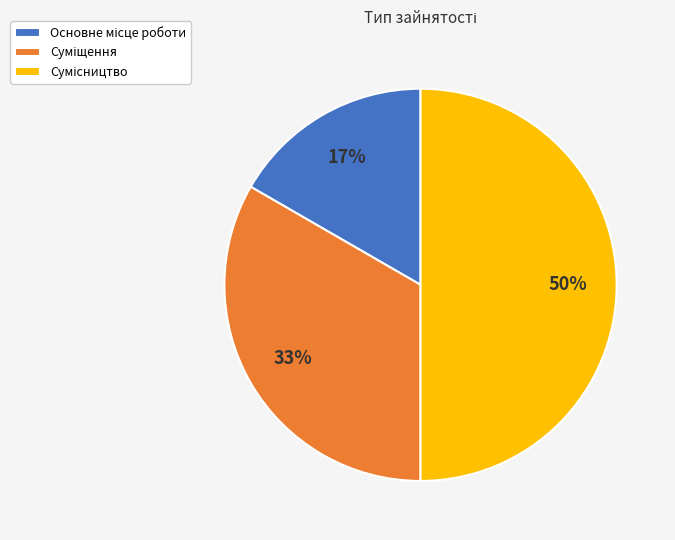

To the nearest percent, what is the average slice percentage?

33%